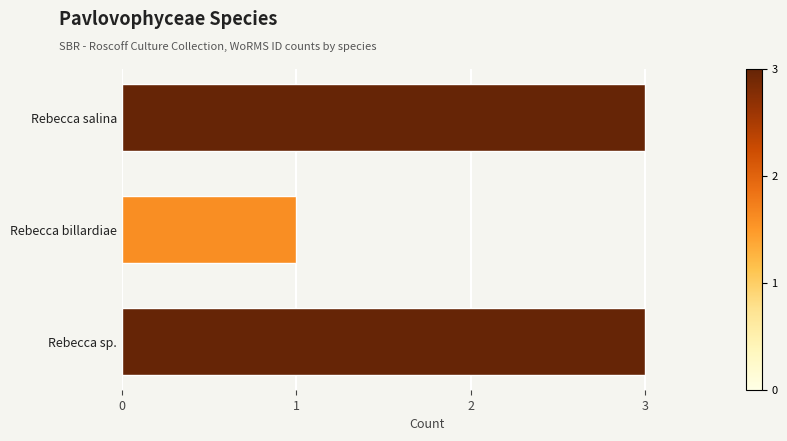

What position from the bottom is Rebecca billardiae?

2